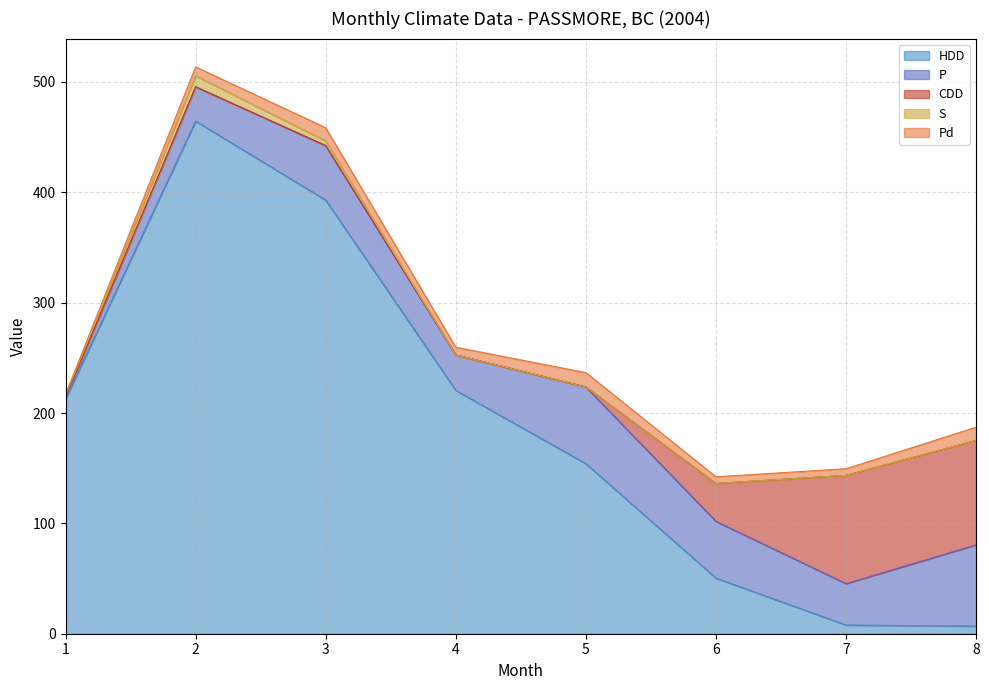

Where do HDD and CDD first cross each other?

6 and 7